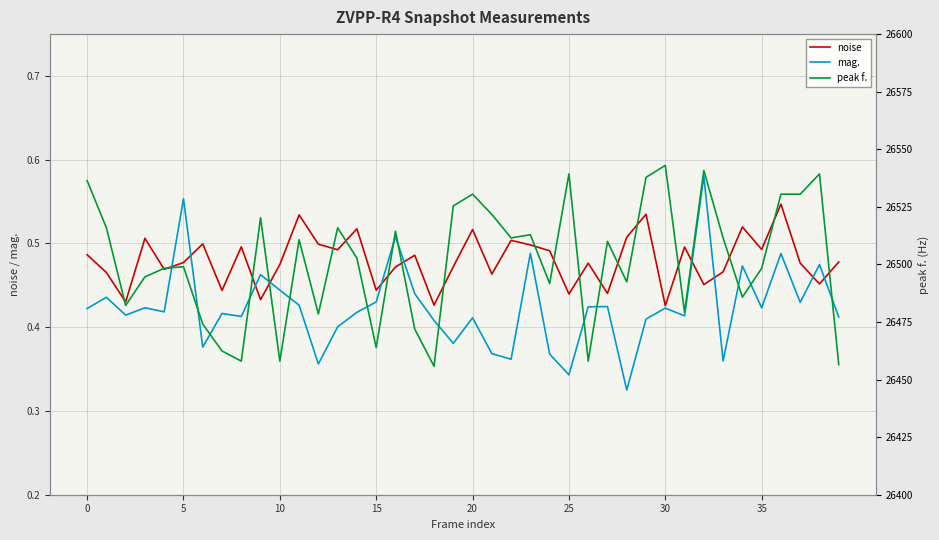

What value does the mag. series have at 36?

0.5